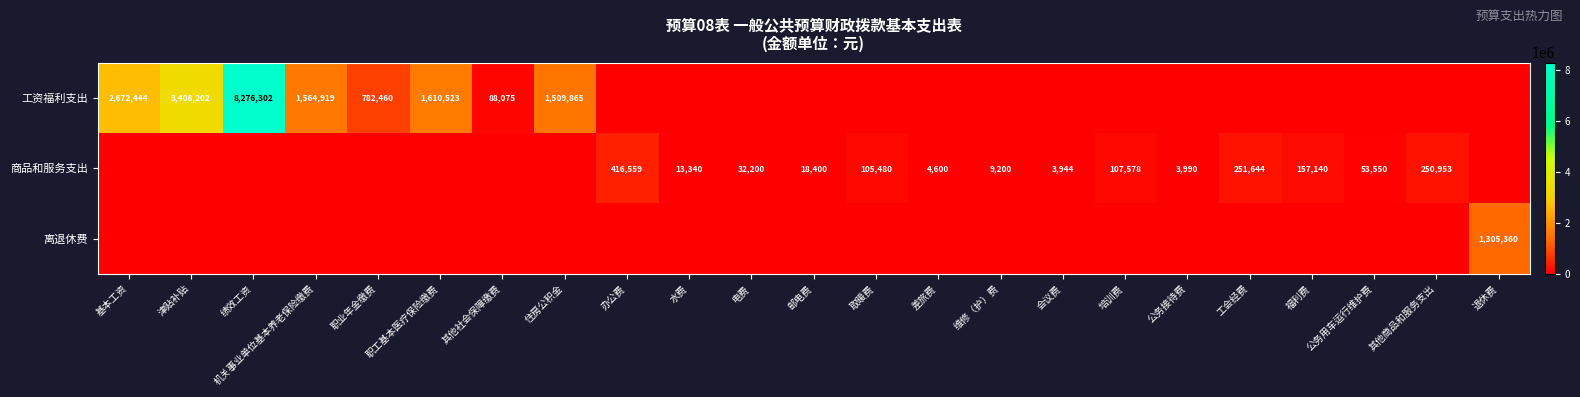

Is it true that 商品和服务支出 equals 1947 at 会议费?

False